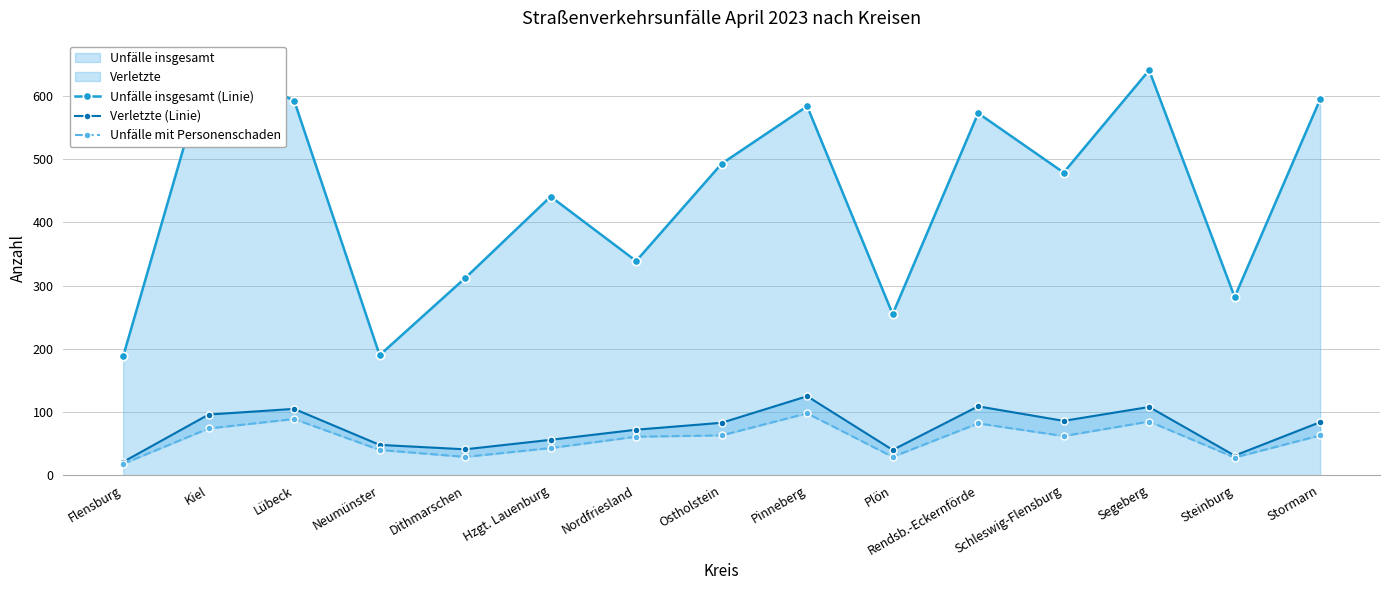

What is the smallest value displayed?

18